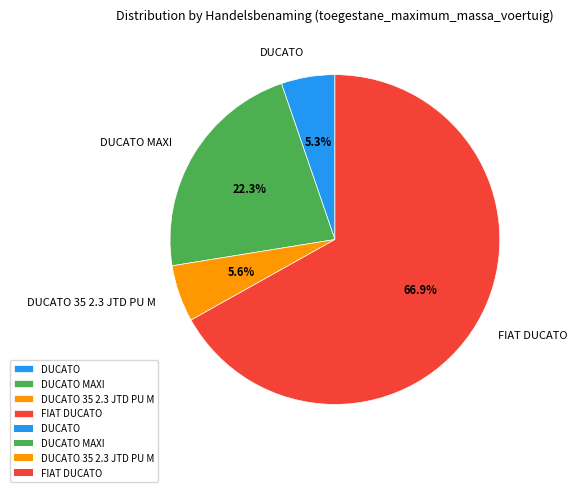

What is the largest slice in the pie chart?

FIAT DUCATO